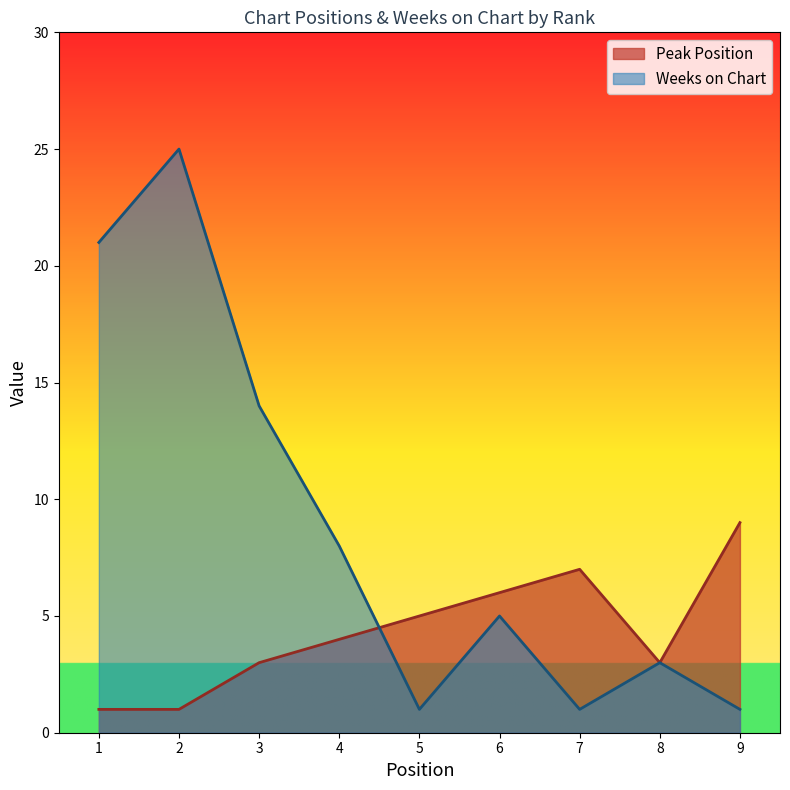

Does the chart display data point markers on the line(s)?

No